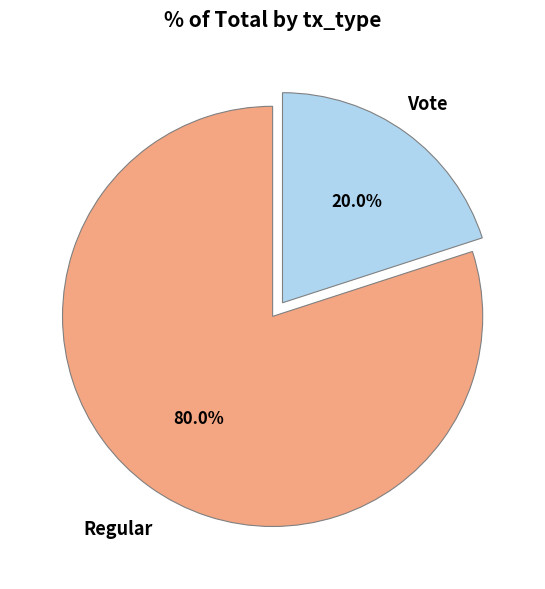

Is there any slice that represents more than half of the pie?

Yes